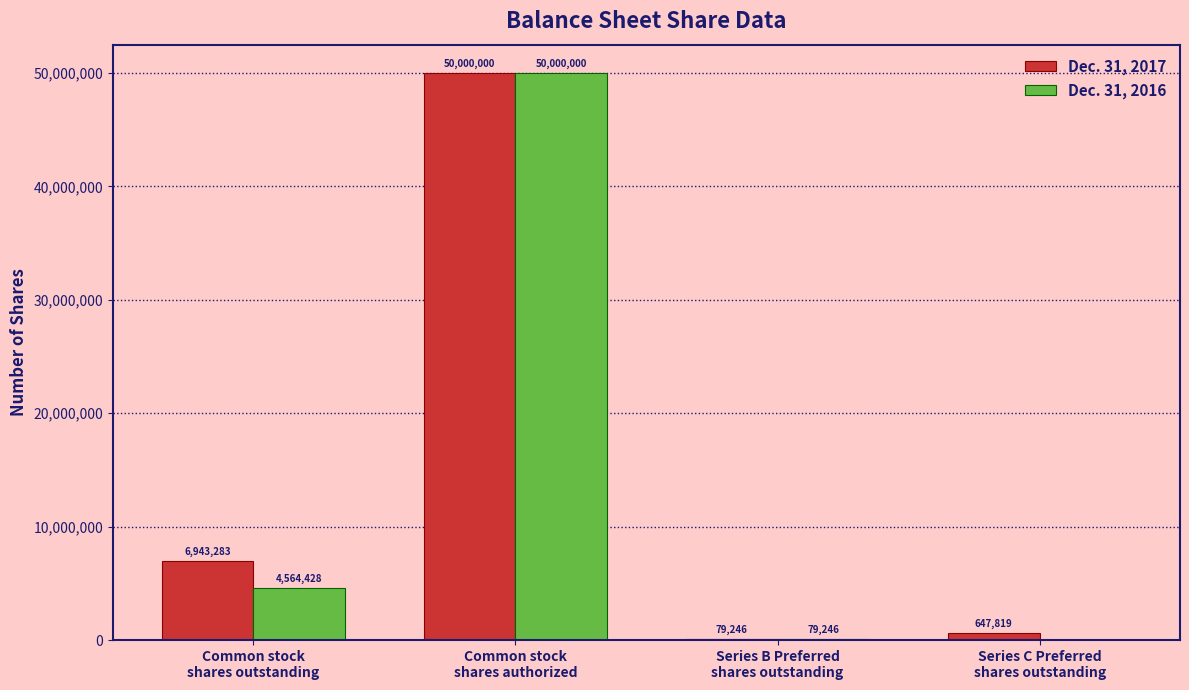

How many data points does each series have?

4